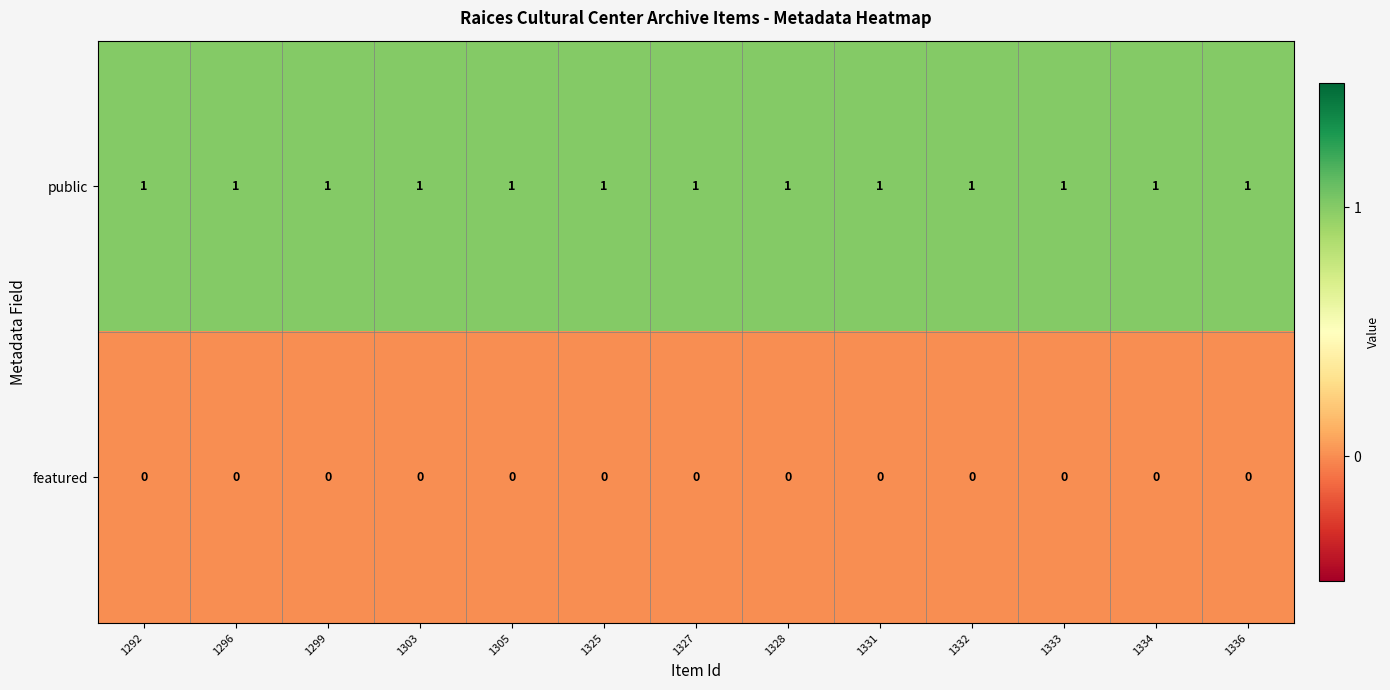

Rank the series by their maximum value, from highest to lowest.

public, featured